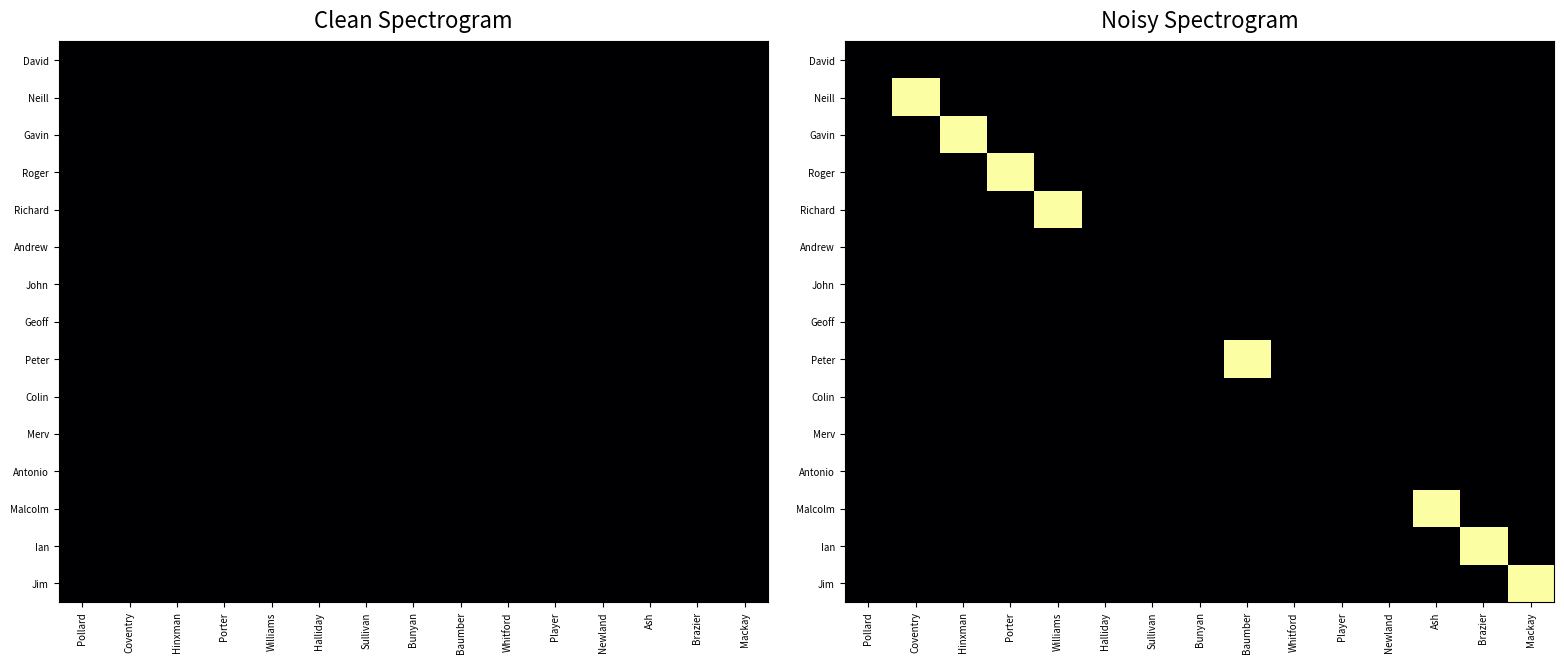

At which category does the chart reach its minimum across all series?

Pollard